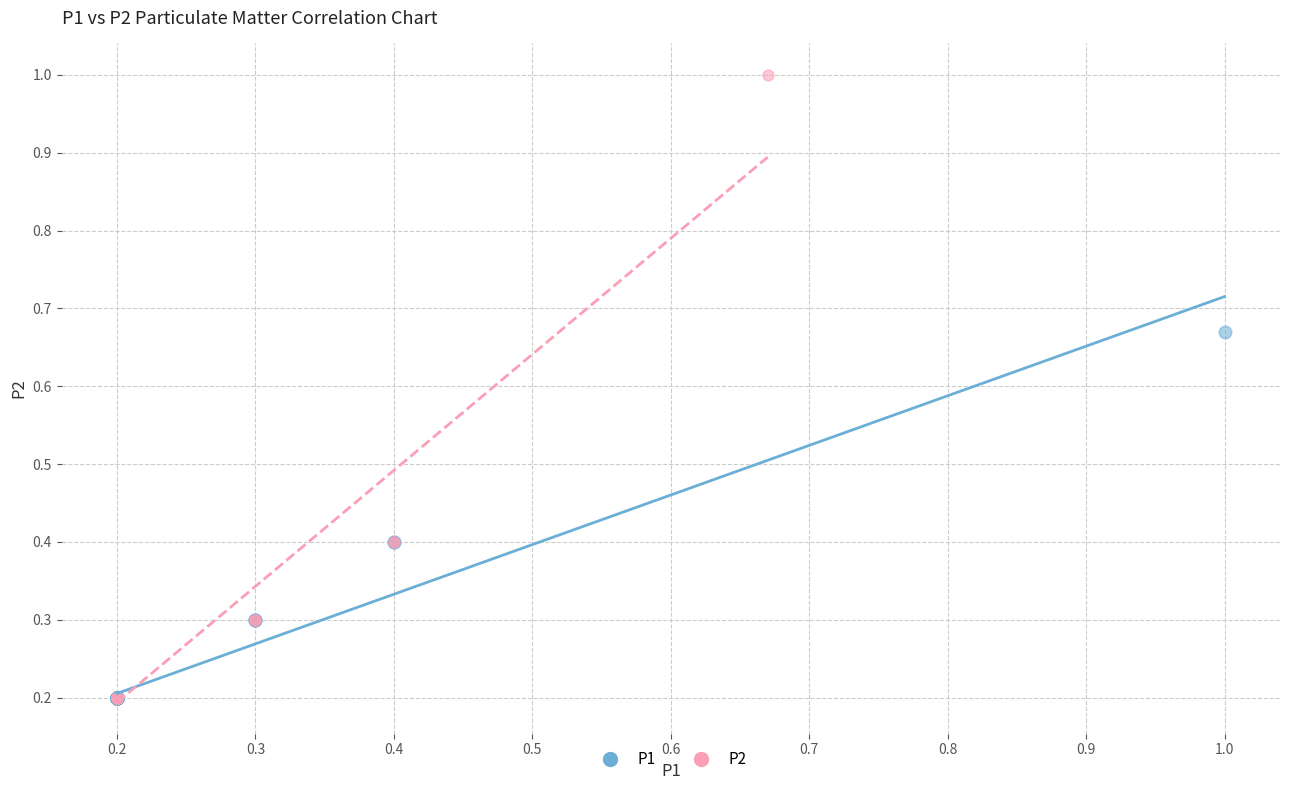

Which series contains the highest Y value?

P2